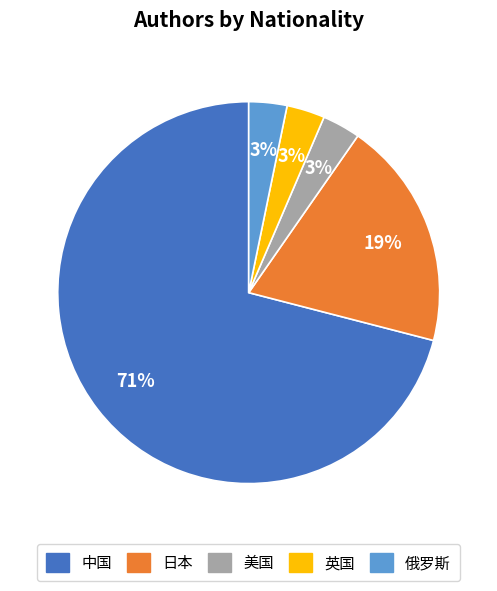

Between 美国 and 日本, which is larger?

日本